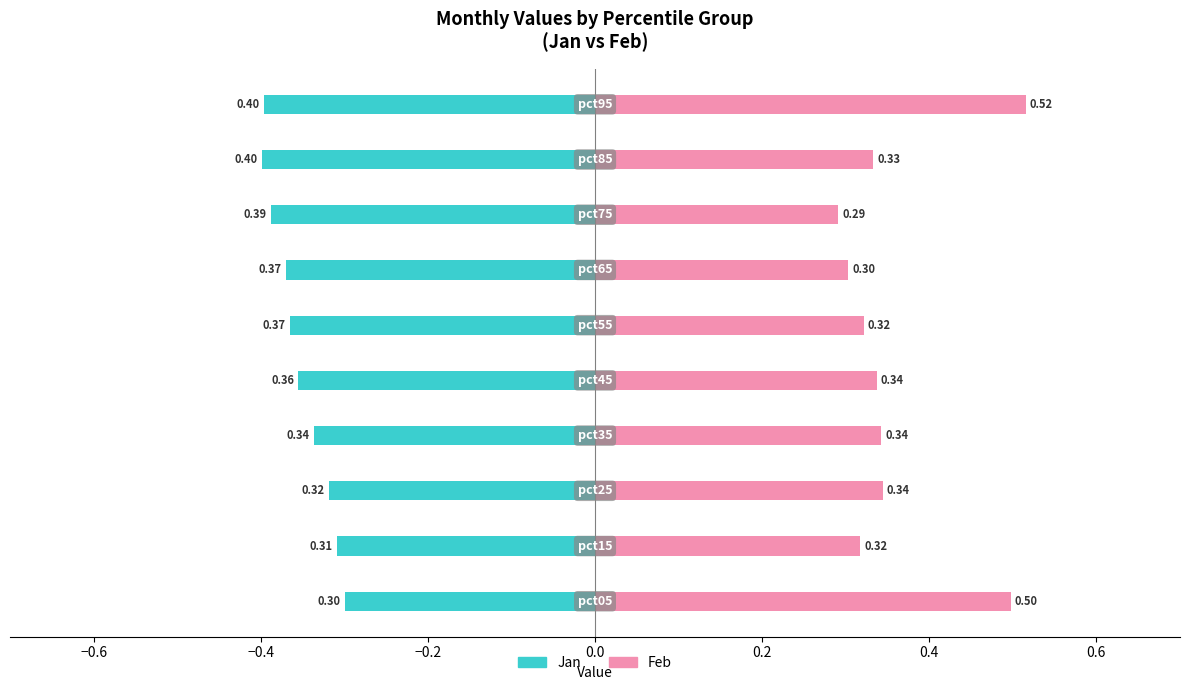

Rank the series by their average value, from lowest to highest.

Jan (Owner-occupied), Feb (Renter-occupied)